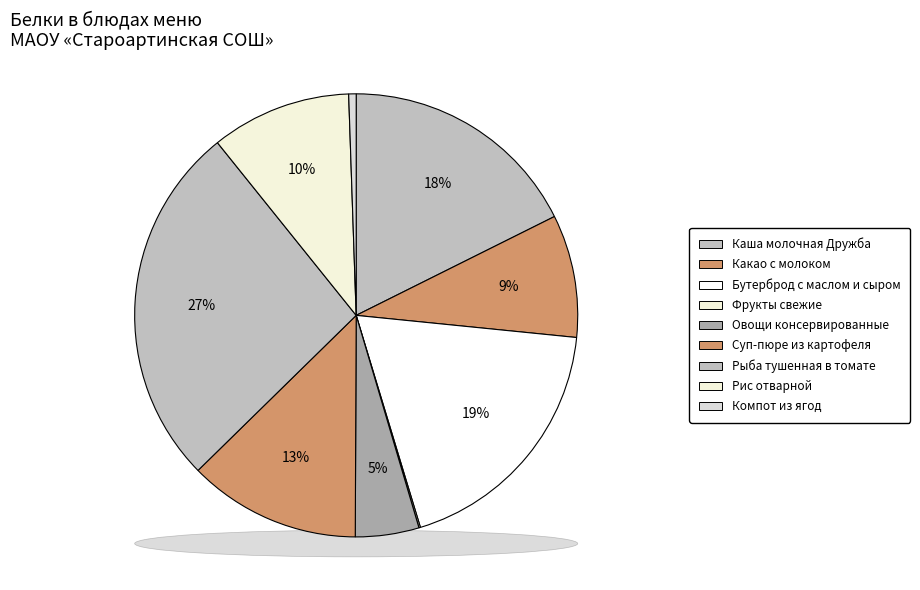

Does any single category account for the majority?

No